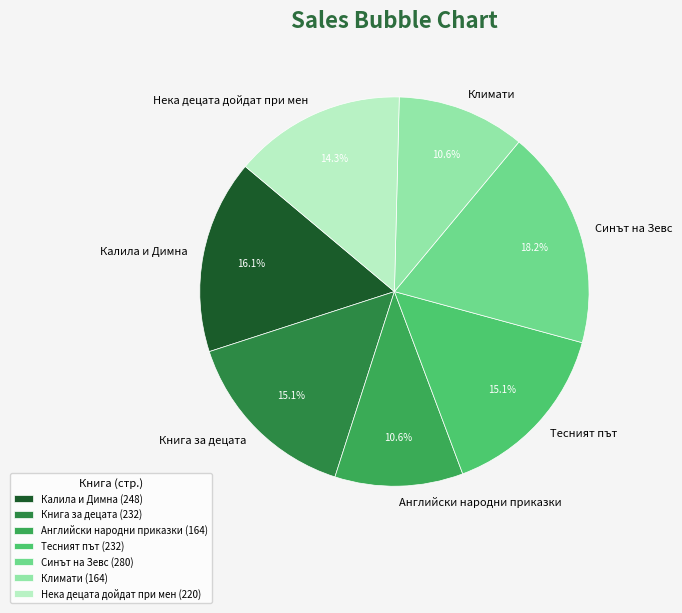

Count the number of slices in the pie.

7